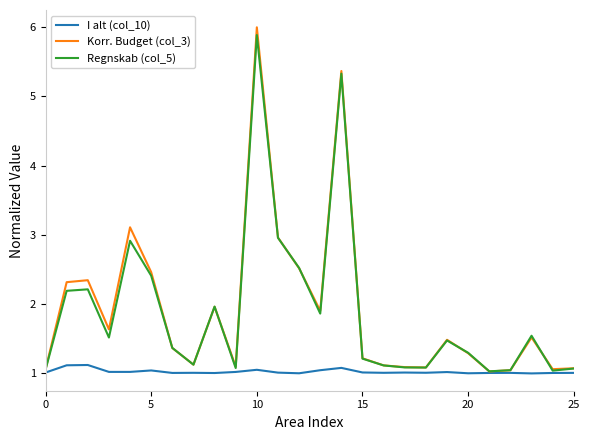

What is the highest value of the I alt (col_10) series?

1.1